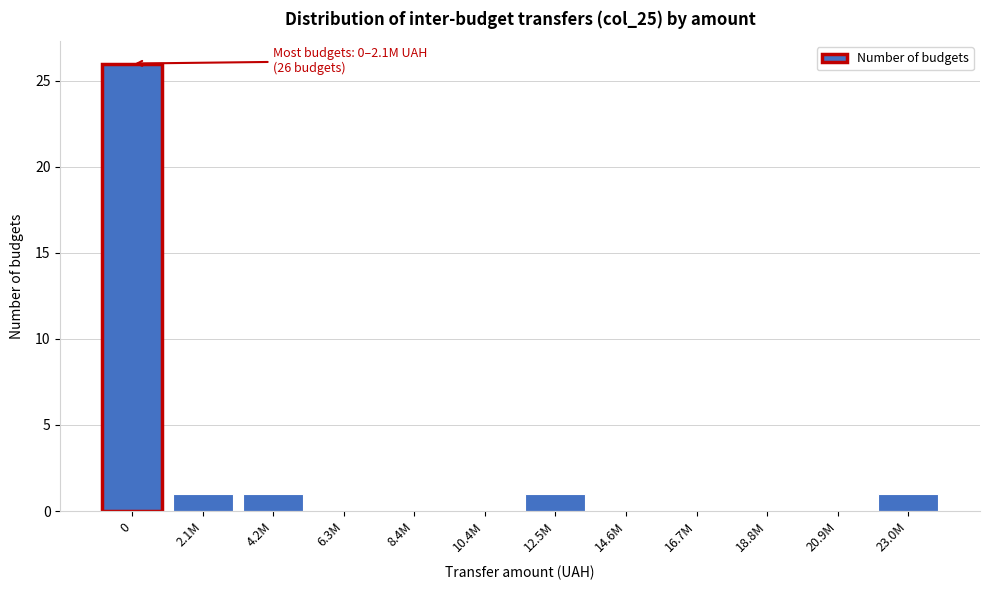

Reading left to right, transcribe all the data shown in this chart.

0=26	2.1M=1	4.2M=1	6.3M=0	8.4M=0	10.4M=0	12.5M=1	14.6M=0	16.7M=0	18.8M=0	20.9M=0	23.0M=1